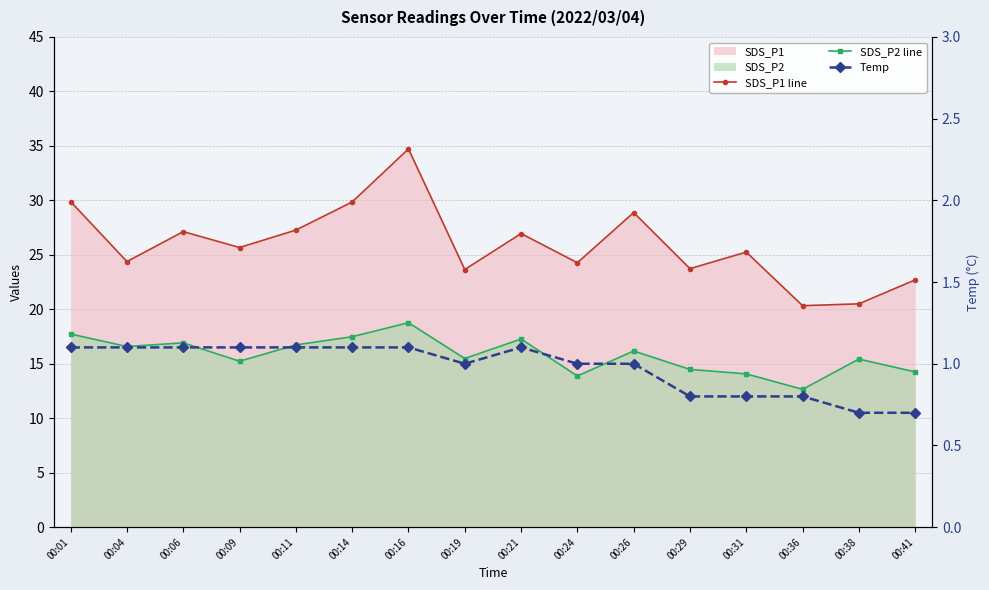

Reading left to right, list all the values displayed in this chart.

SDS_P1 line: 29.9	24.4	27.1	25.7	27.3	29.9	34.7	23.6	26.9	24.3	28.9	23.7	25.2	20.3	20.5	22.7
SDS_P2 line: 17.7	16.6	16.9	15.2	16.7	17.5	18.8	15.5	17.3	13.9	16.2	14.5	14.1	12.7	15.4	14.2
Temp: 1.1	1.1	1.1	1.1	1.1	1.1	1.1	1.0	1.1	1.0	1.0	0.8	0.8	0.8	0.7	0.7